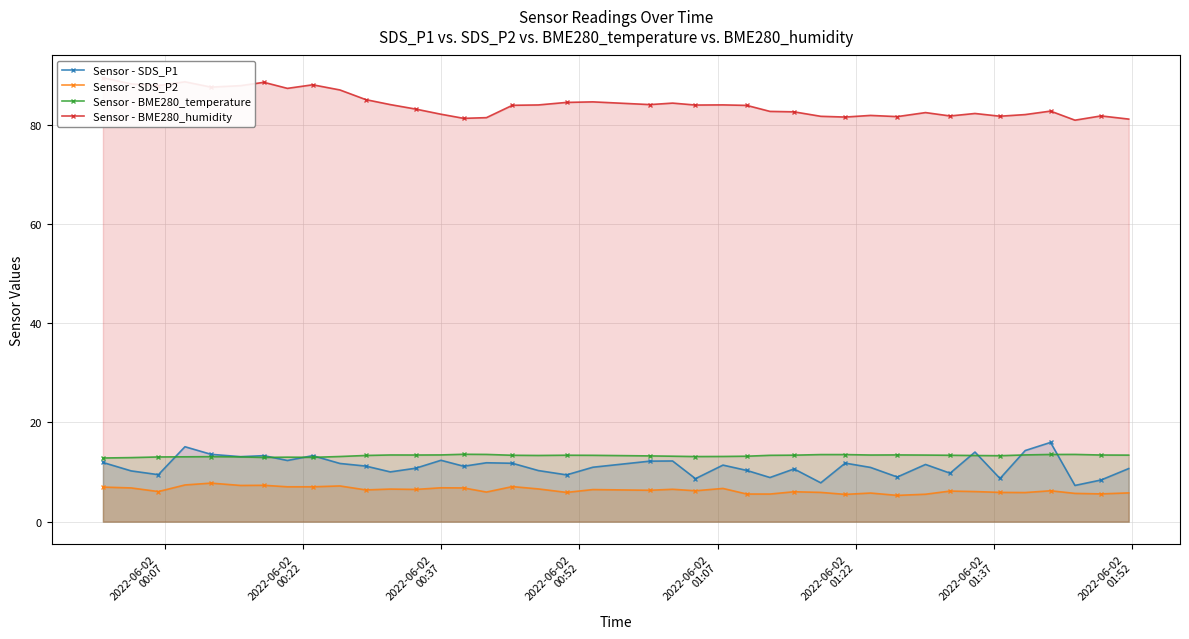

What is the lowest value of the Sensor - SDS_P1 series?

7.3